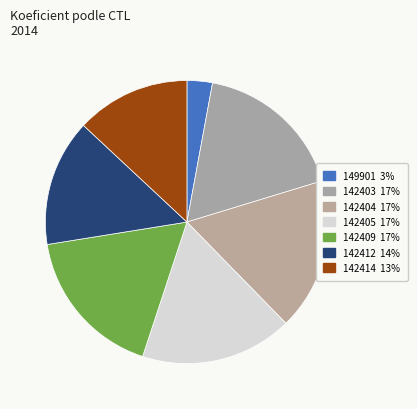

Is there a majority slice in this chart?

No